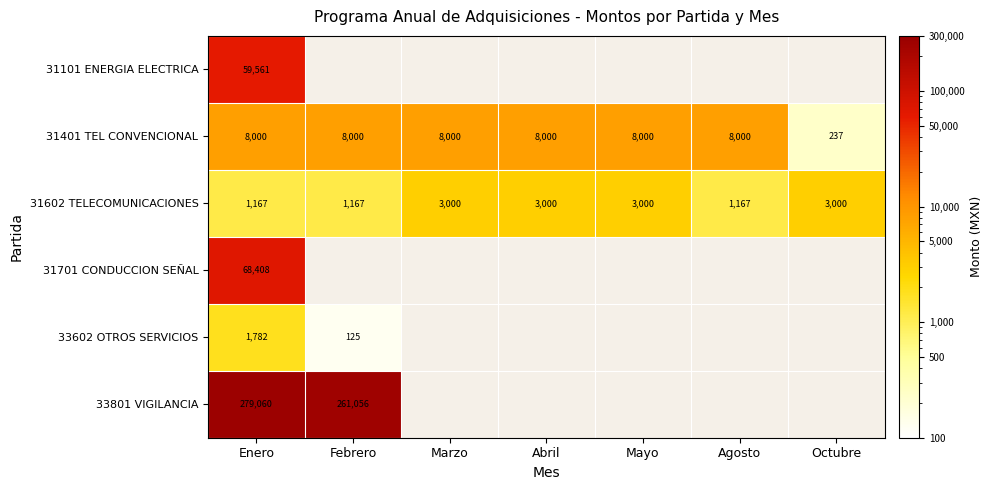

Which has a higher value, Mayo or Febrero?

Febrero